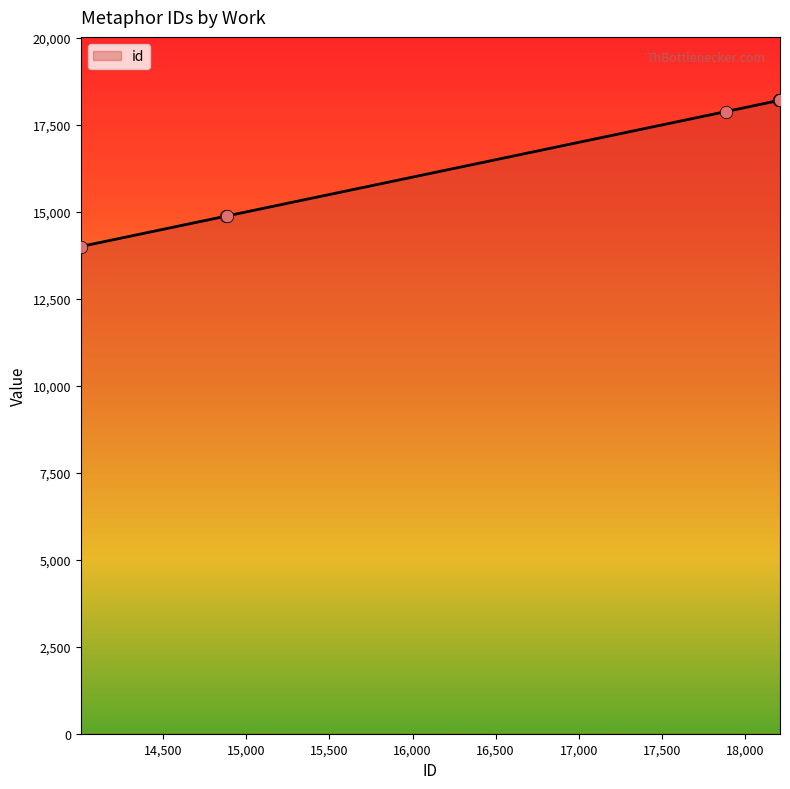

What is the smallest value displayed?

14005